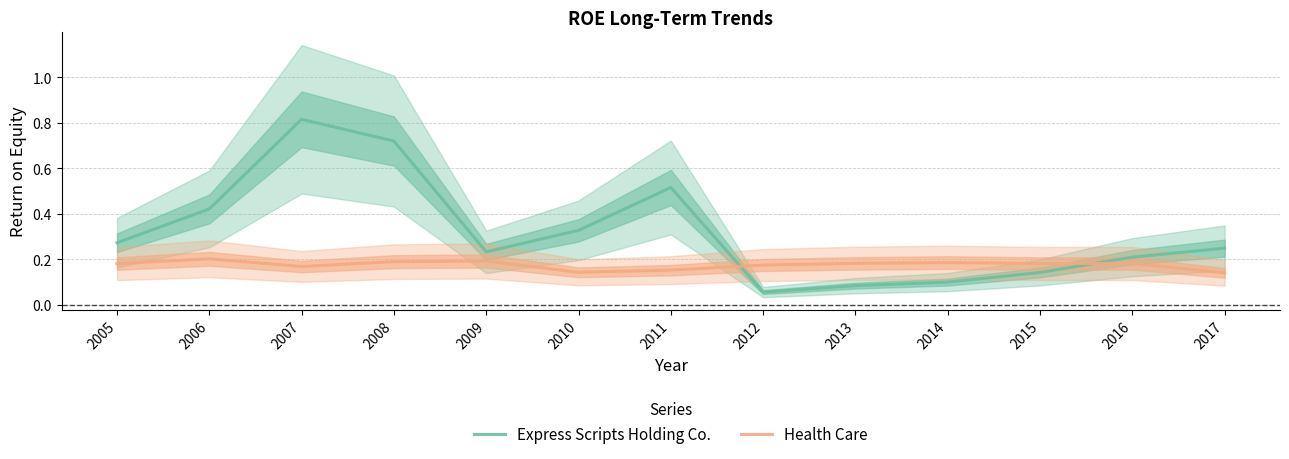

At which label does Health Care reach its peak?

2006